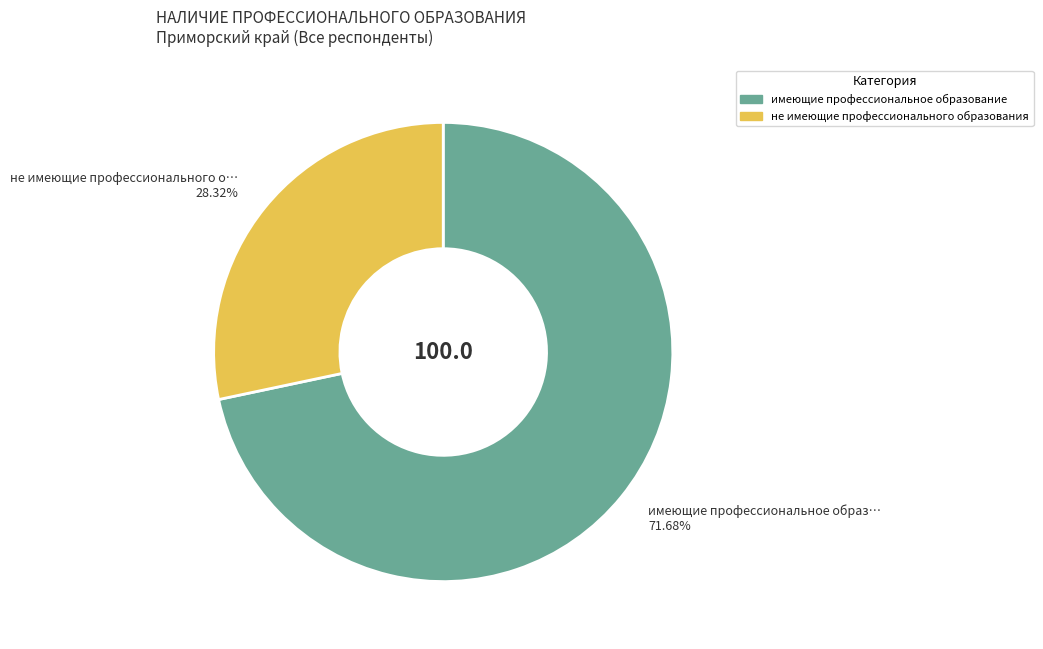

Does any single category account for the majority?

Yes